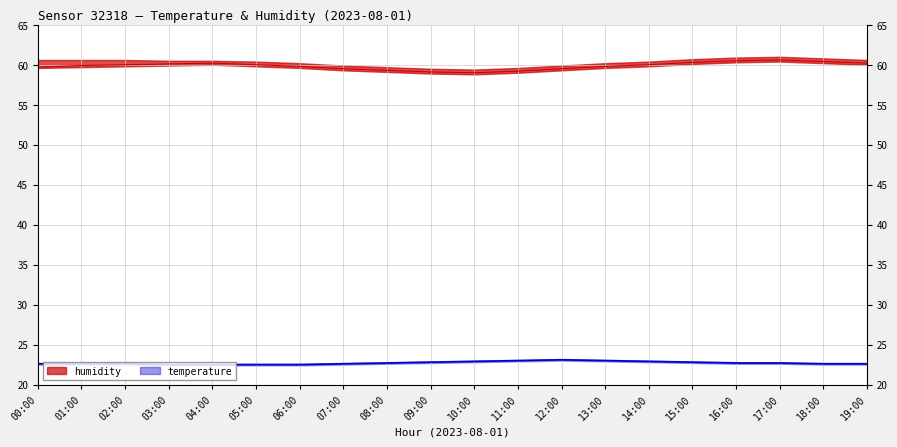

True or false: temperature and humidity intersect in this chart.

False